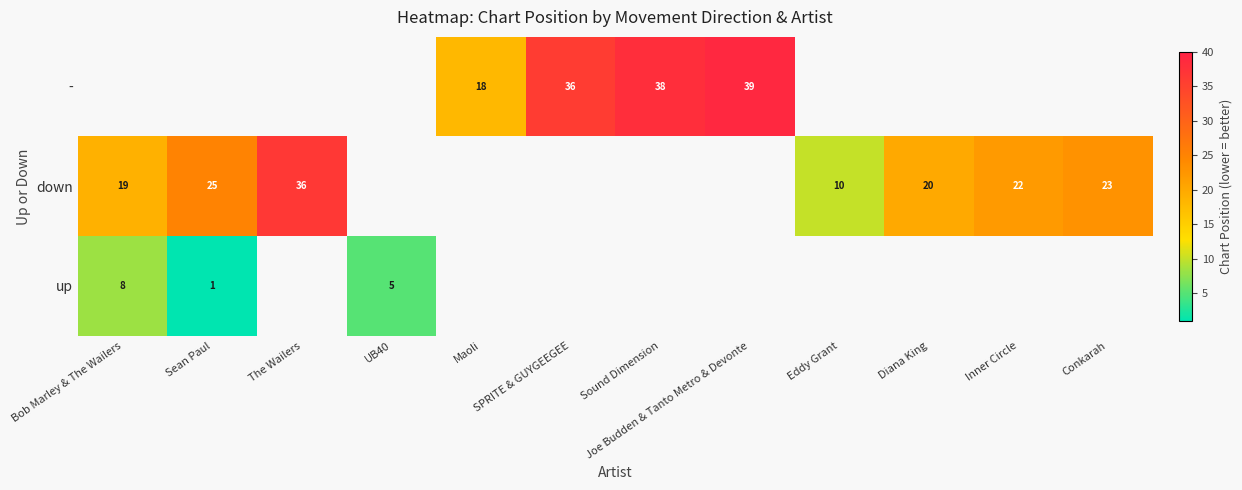

What is the sum of the down values at Inner Circle and Diana King?

42